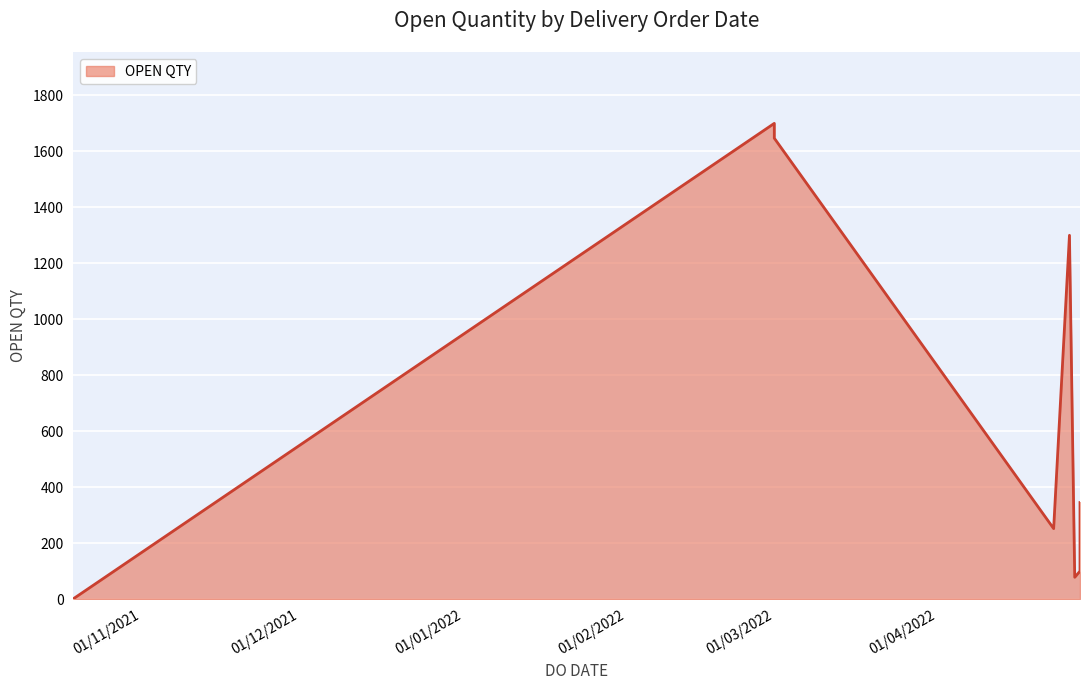

What is the minimum value shown in the chart?

1